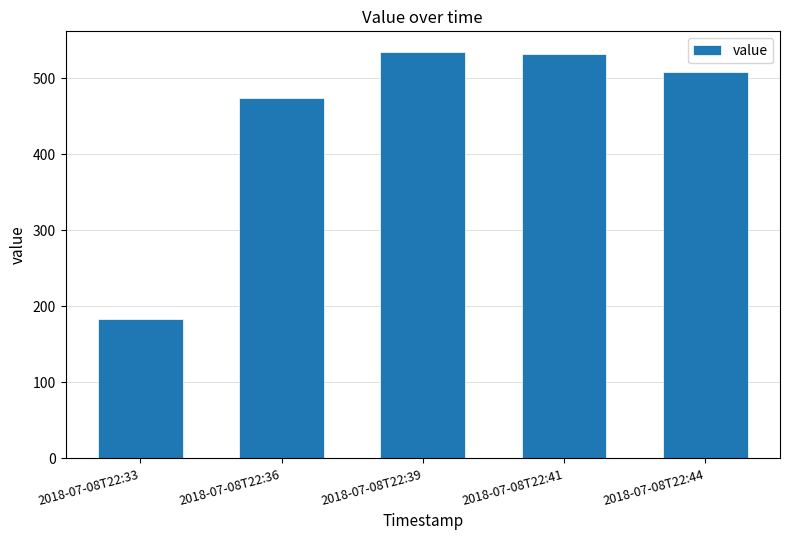

What is the value of the 2nd bar from the left?

474.5